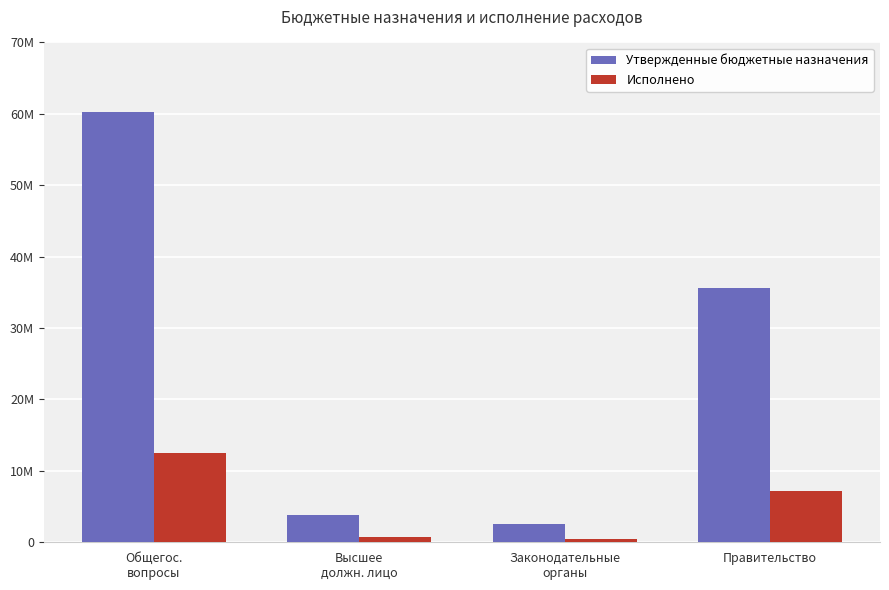

Read the Утвержденные бюджетные назначения value at Законодательные
органы.

2598740.0